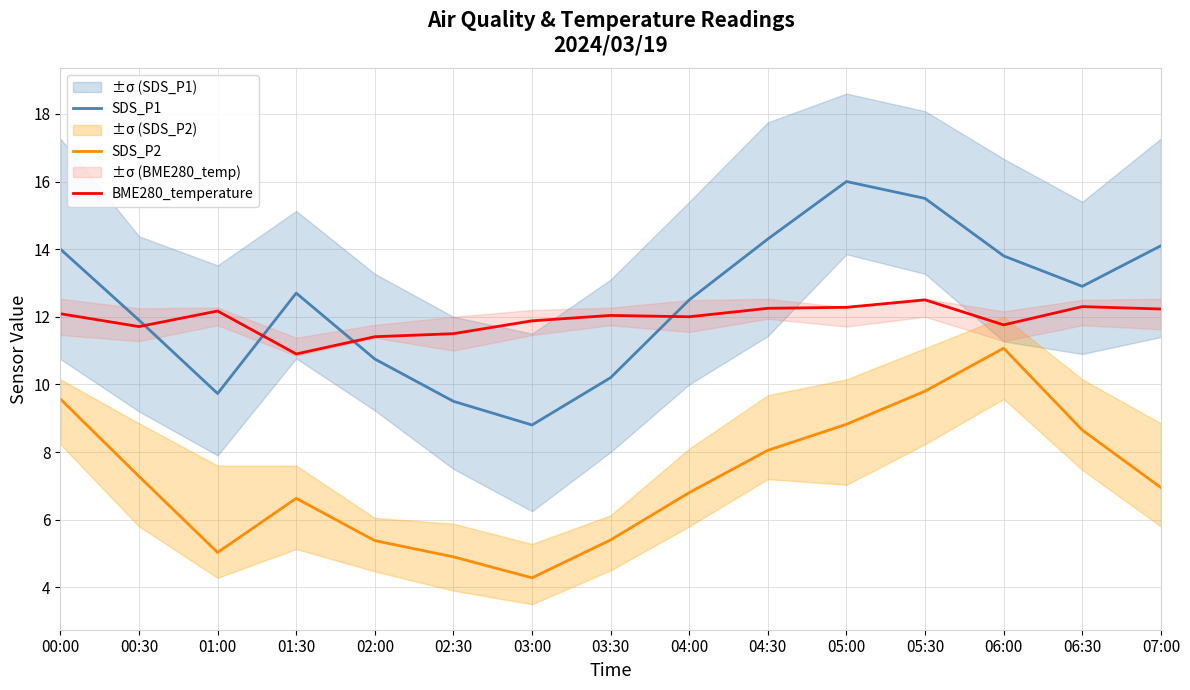

What is the sum of the SDS_P1 values at 05:30 and 06:30?

28.4